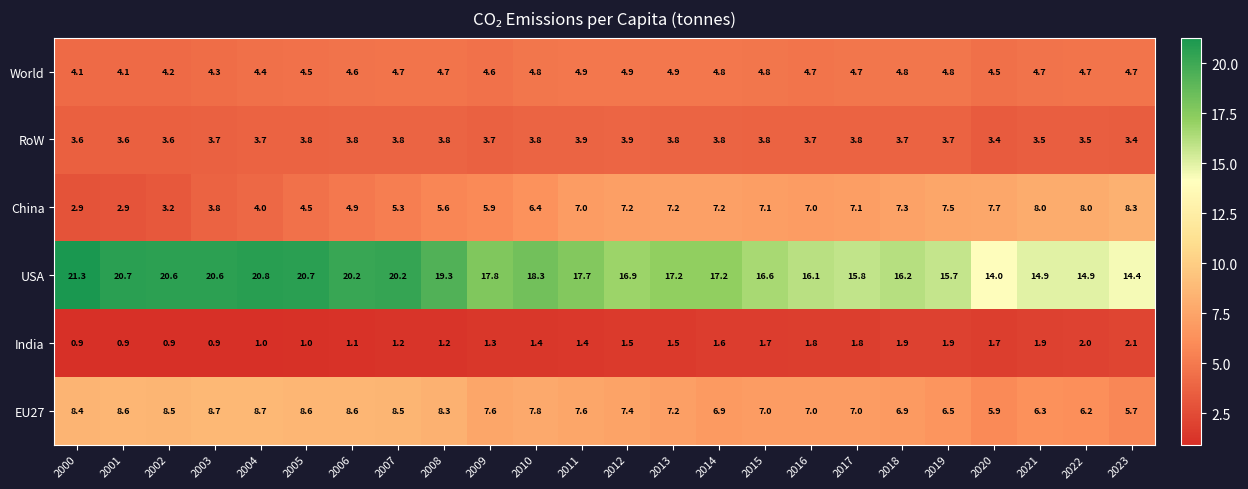

Rank the series at 2002 from lowest to highest value.

India, China, RoW, World, EU27, USA